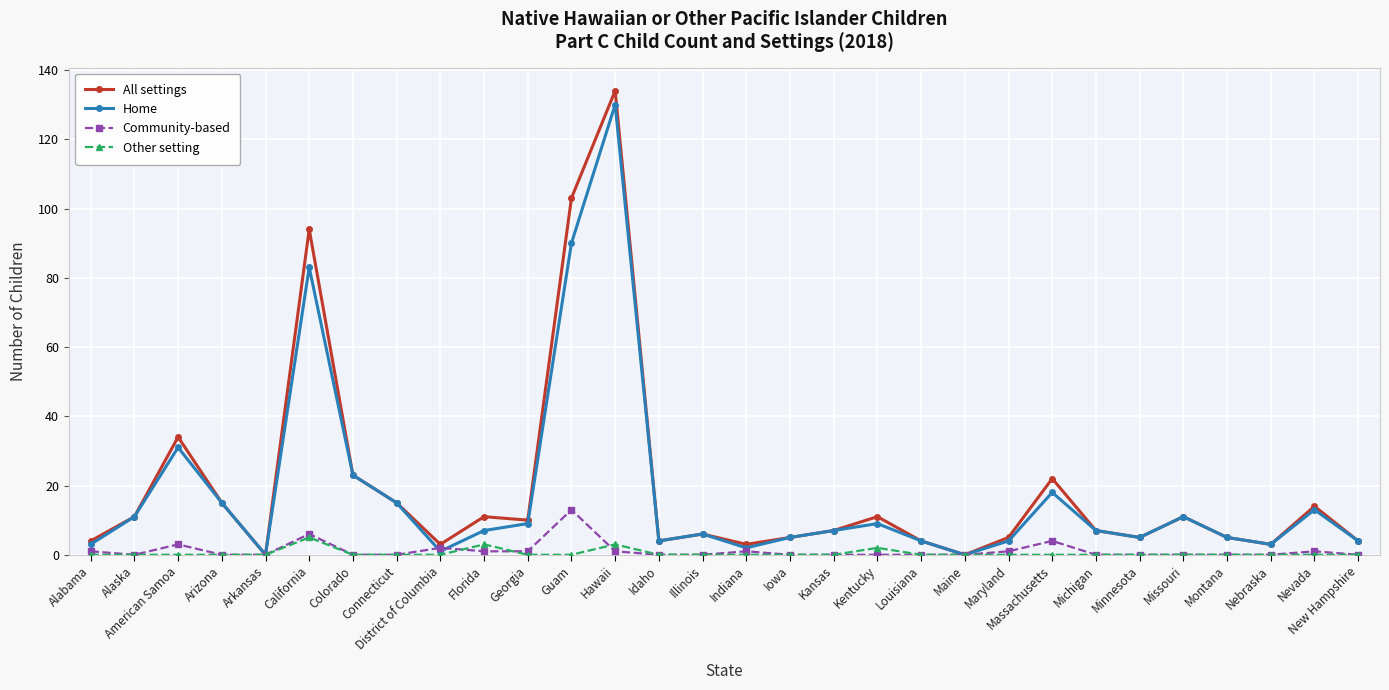

Where does the All settings series first go above 7?

Alaska